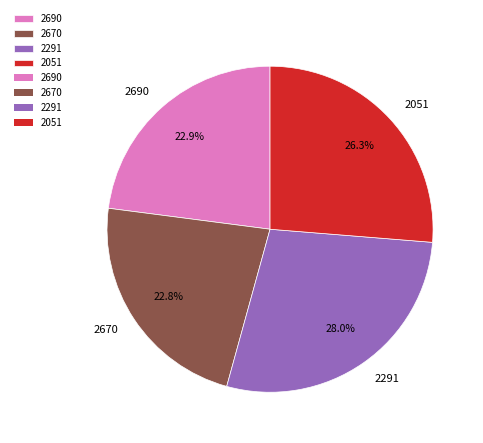

What percentage is the 2670 slice, to the nearest percent?

23%